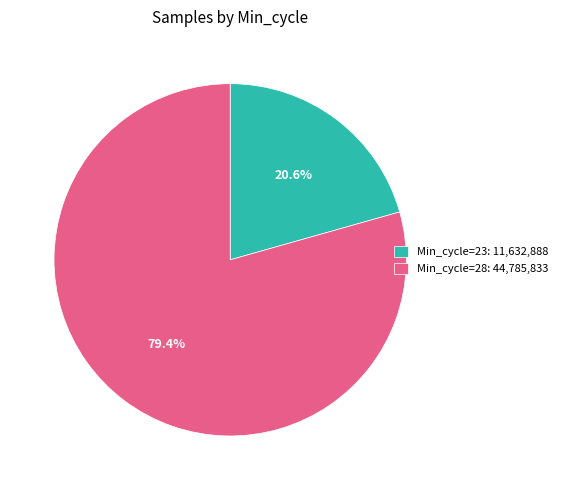

What is the total percentage of Min_cycle=28: 44,785,833 and Min_cycle=23: 11,632,888?

100.0%